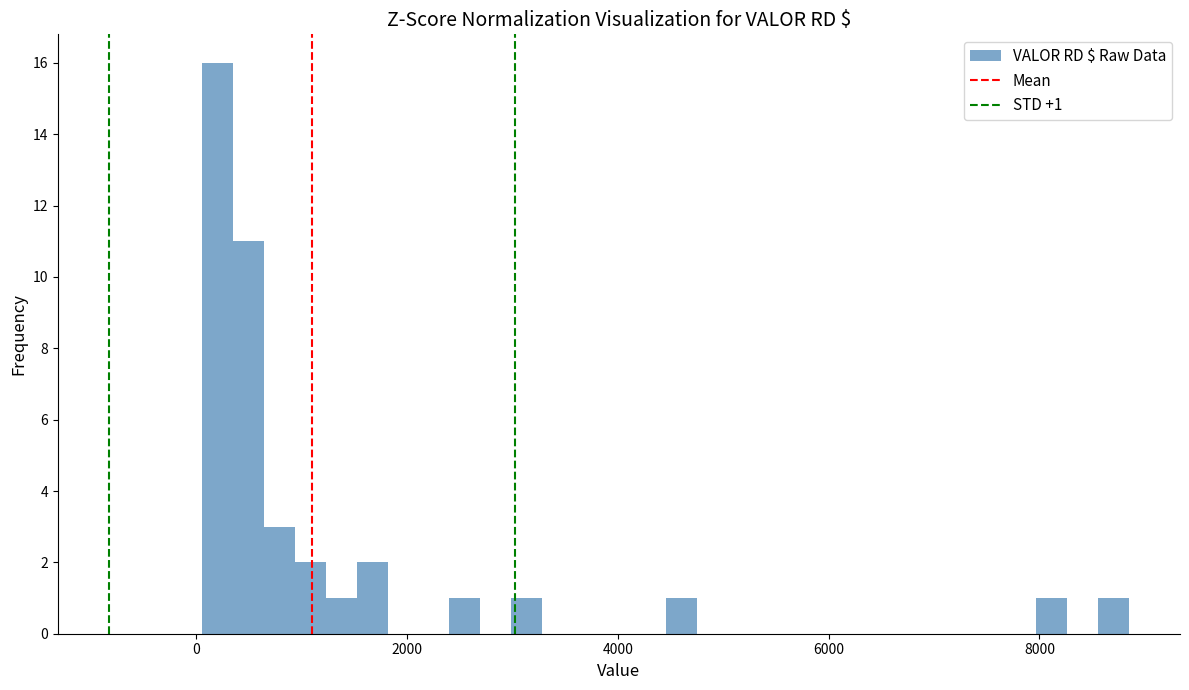

Read against the x-axis, roughly where is the centre of the tallest bar?

200